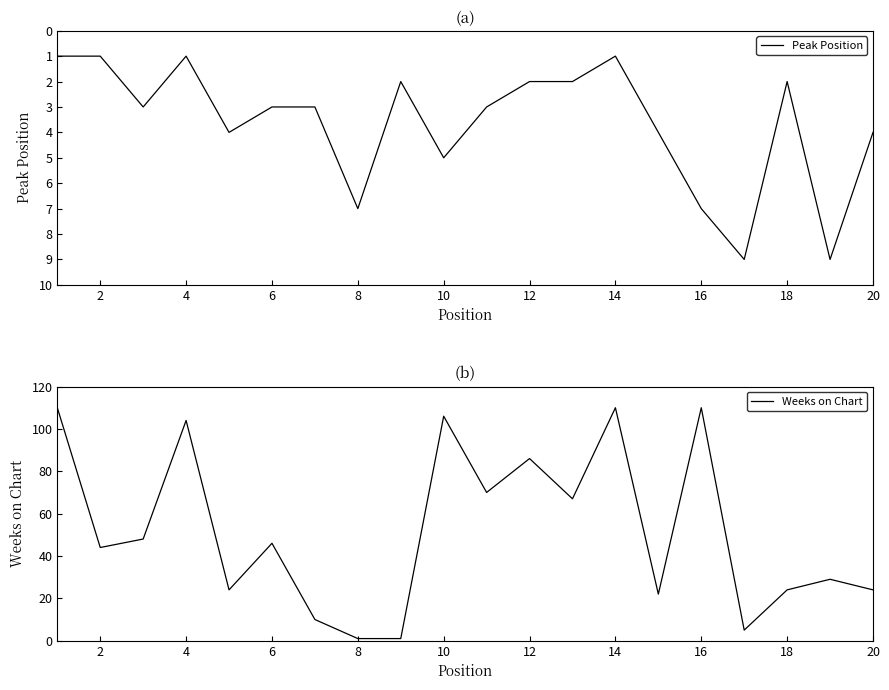

What is the average value of the Weeks on Chart series?

52